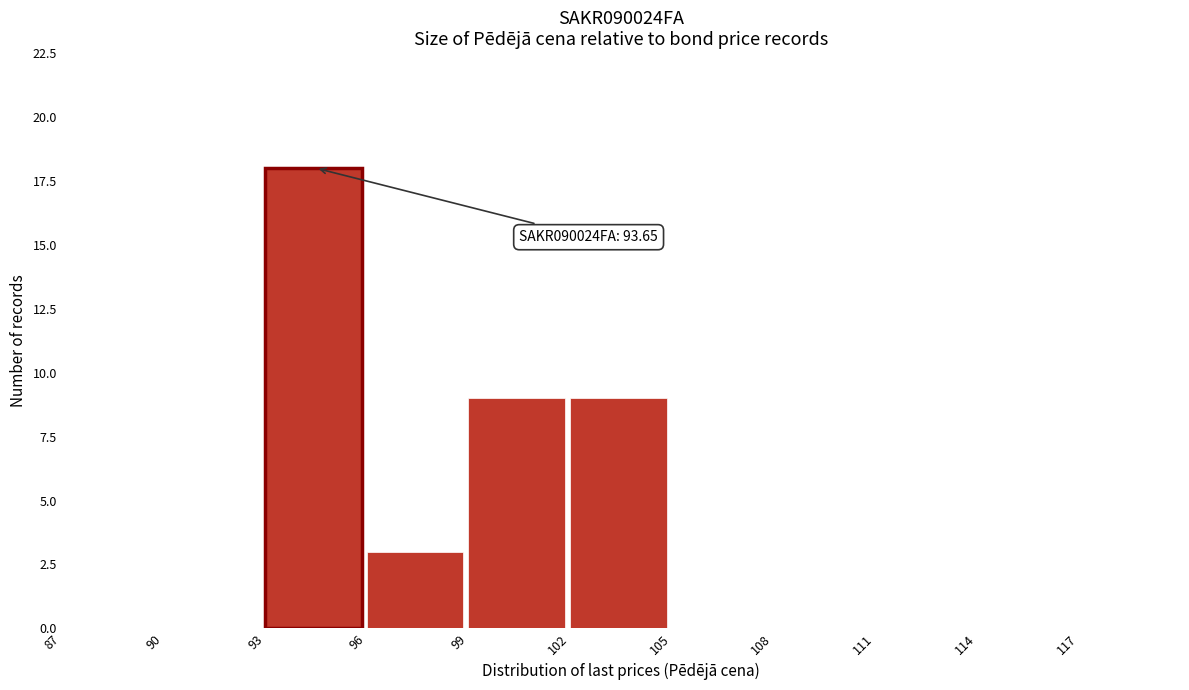

Over which range of the x-axis is the bar tallest?

93 to 96